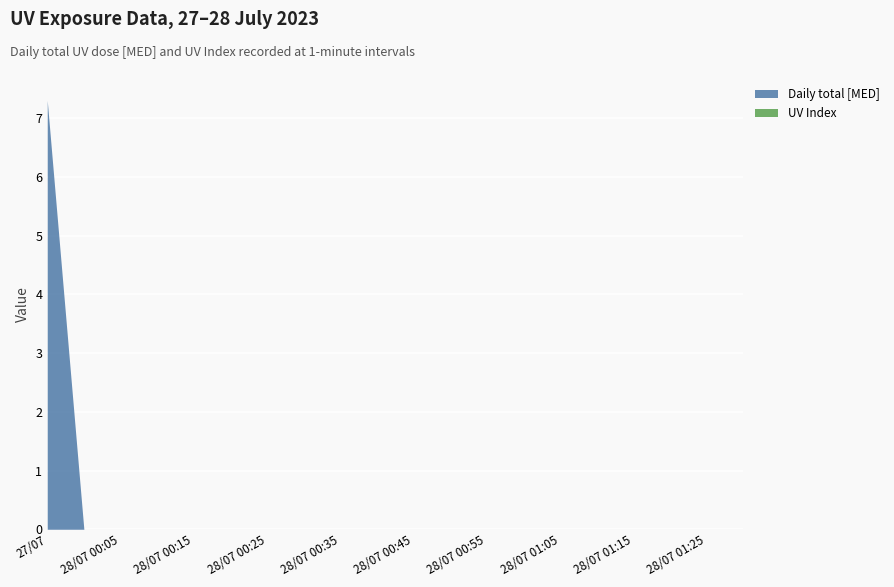

How many values exceed 0?

1